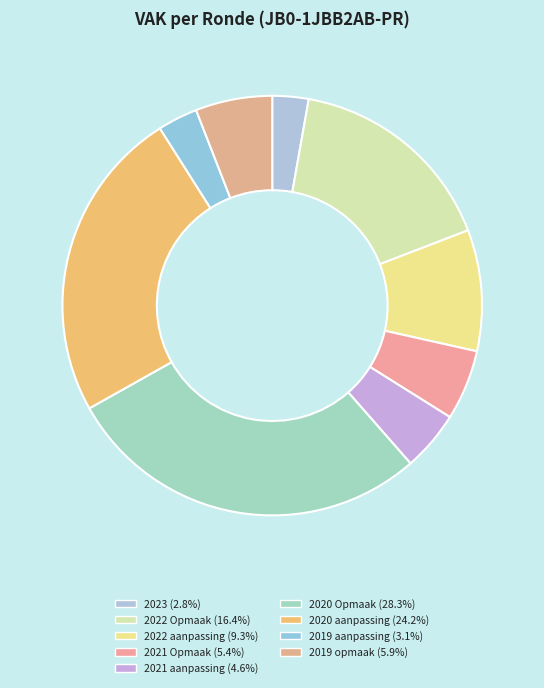

Rank the categories by value from lowest to highest.

2023, 2019 aanpassing, 2021 aanpassing, 2021 Opmaak, 2019 opmaak, 2022 aanpassing, 2022 Opmaak, 2020 aanpassing, 2020 Opmaak